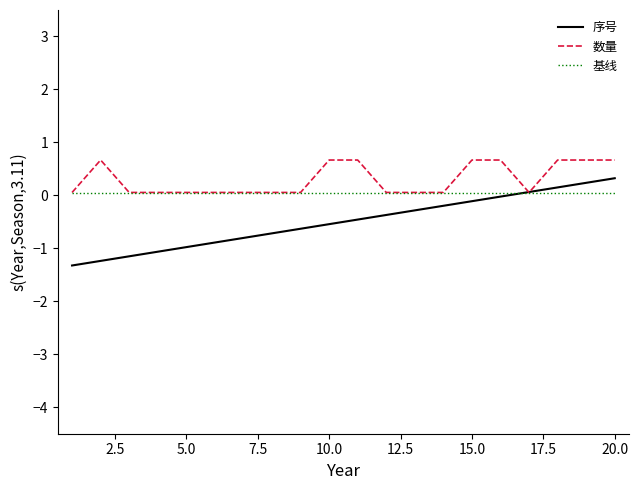

List the series in order of their overall mean, highest first.

数量, 基线, 序号